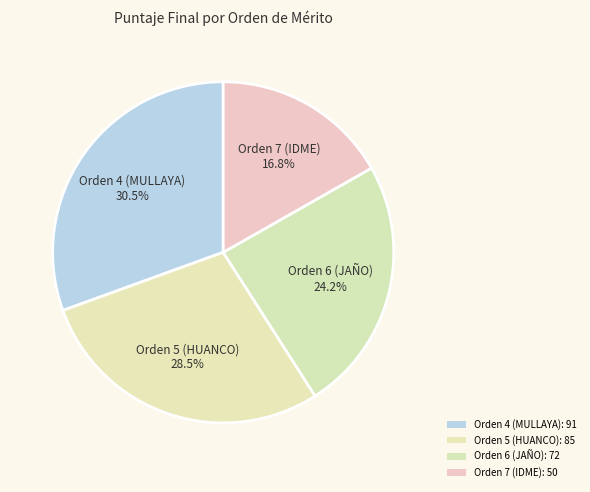

The Orden 4 (MULLAYA) slice represents 18% of the pie. True or false?

False